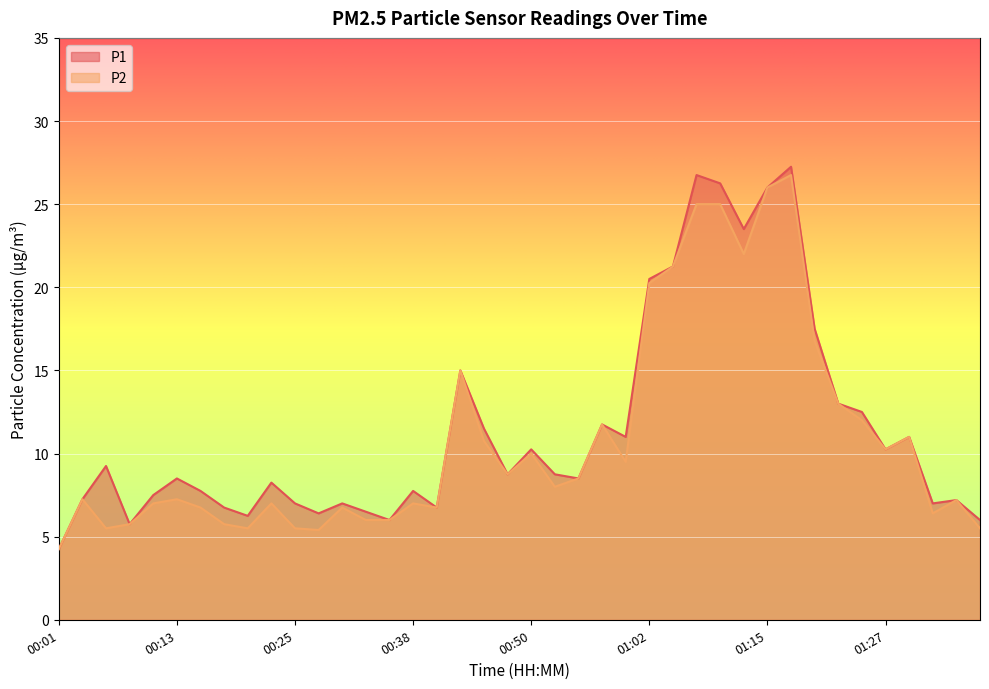

What is the difference between the maximum and minimum values in the P1 series?

23.0